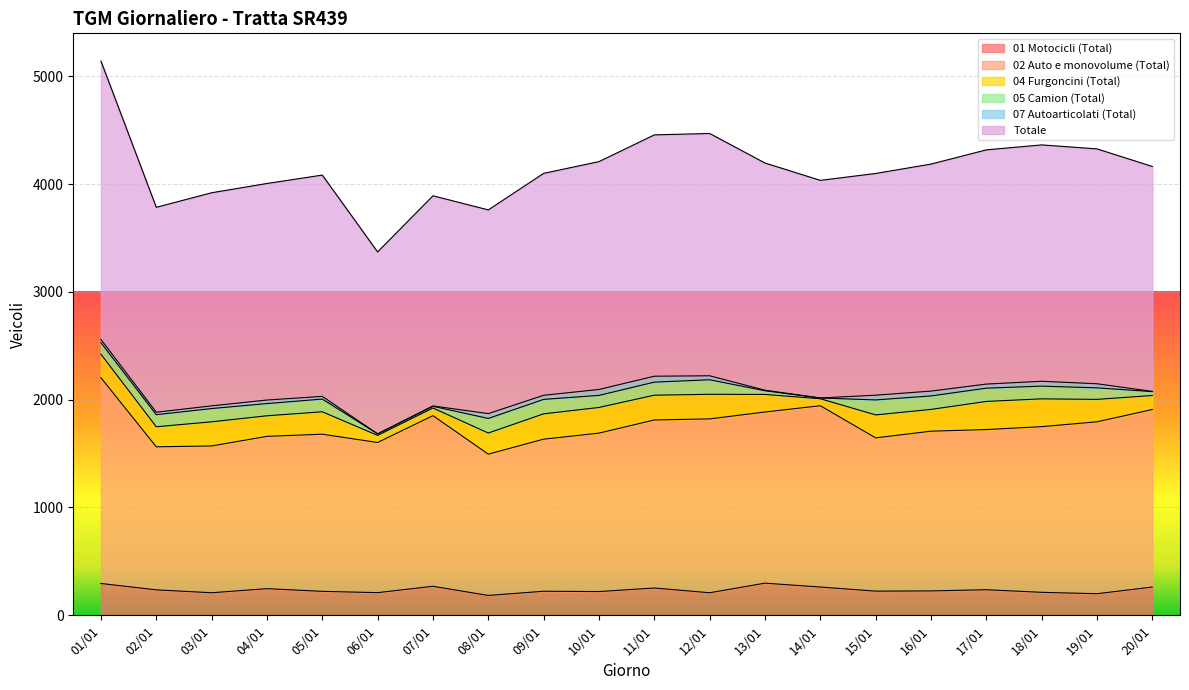

What are all the series names shown in the legend?

01 Motocicli (Total), 02 Auto e monovolume (Total), 04 Furgoncini (Total), 05 Camion (Total), 07 Autoarticolati (Total), Totale